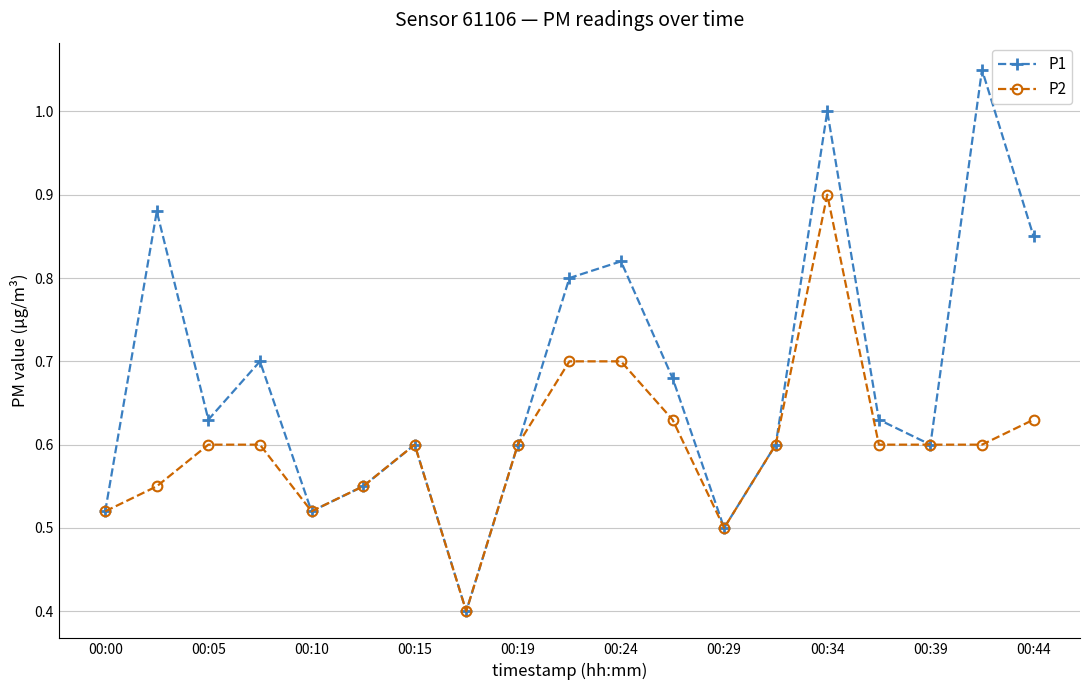

How many lines are shown in the chart?

2